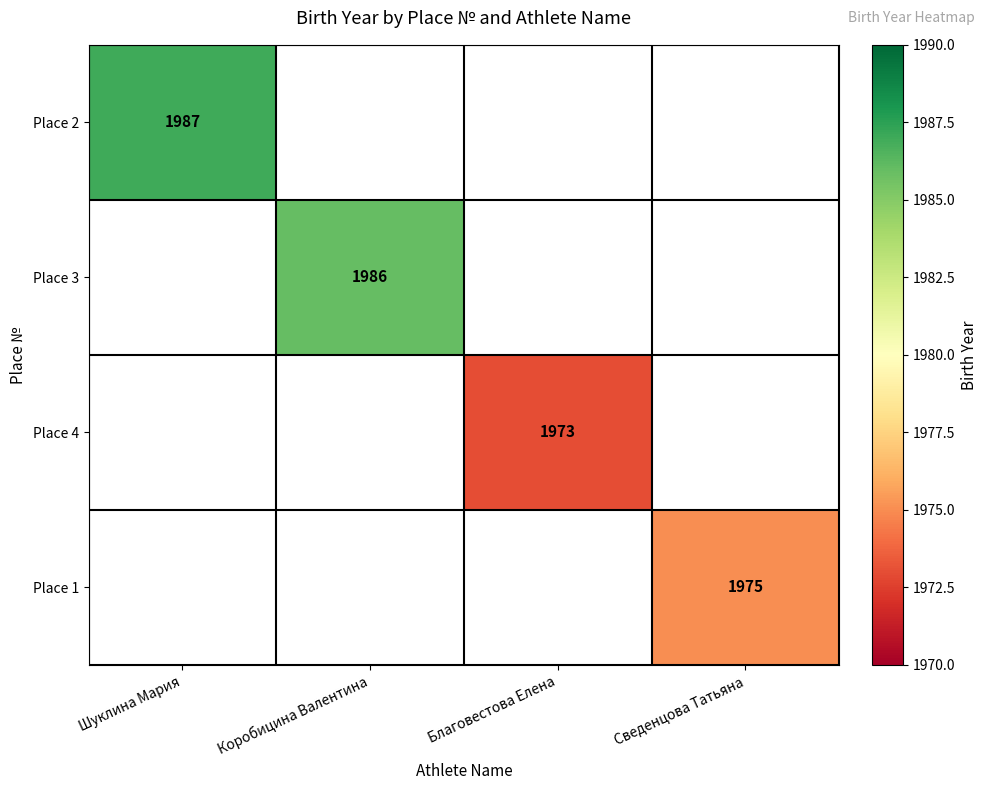

How many series are shown in this chart?

4